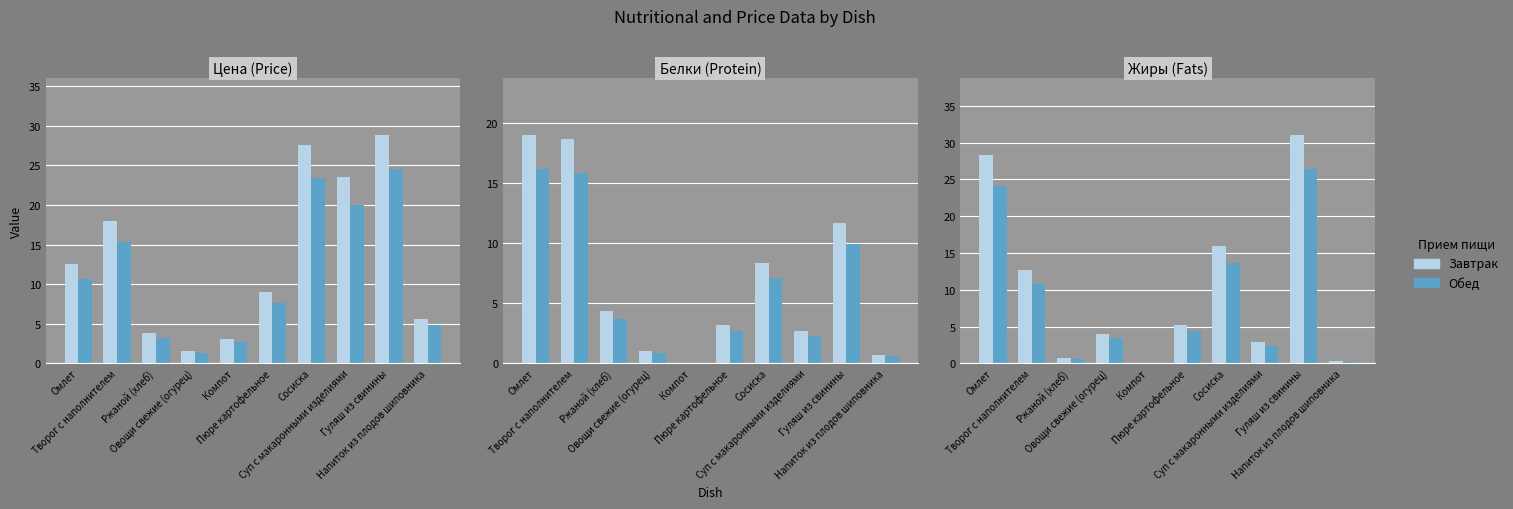

Rank the series by their average value, from highest to lowest.

Завтрак, Обед